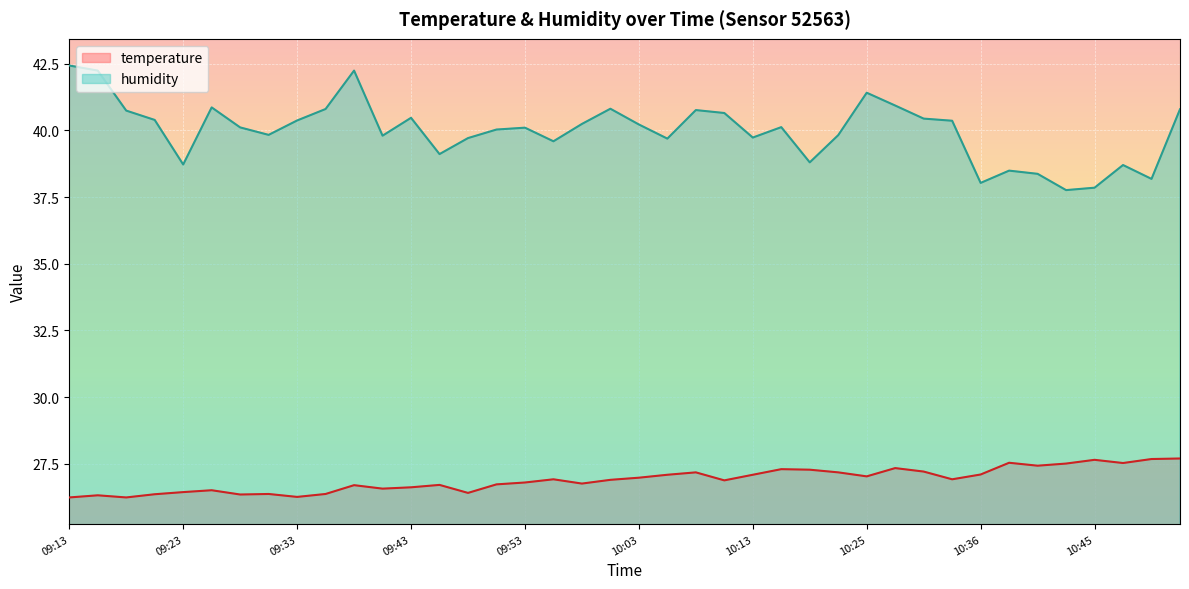

Where does the humidity series first go above 40?

09:13